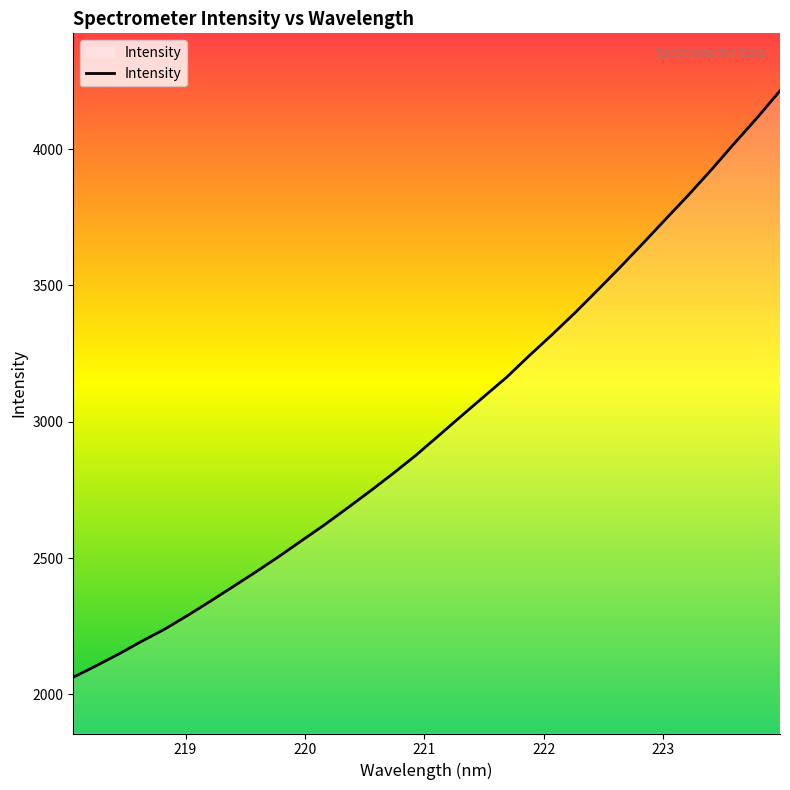

What is the smallest value displayed?

2063.2